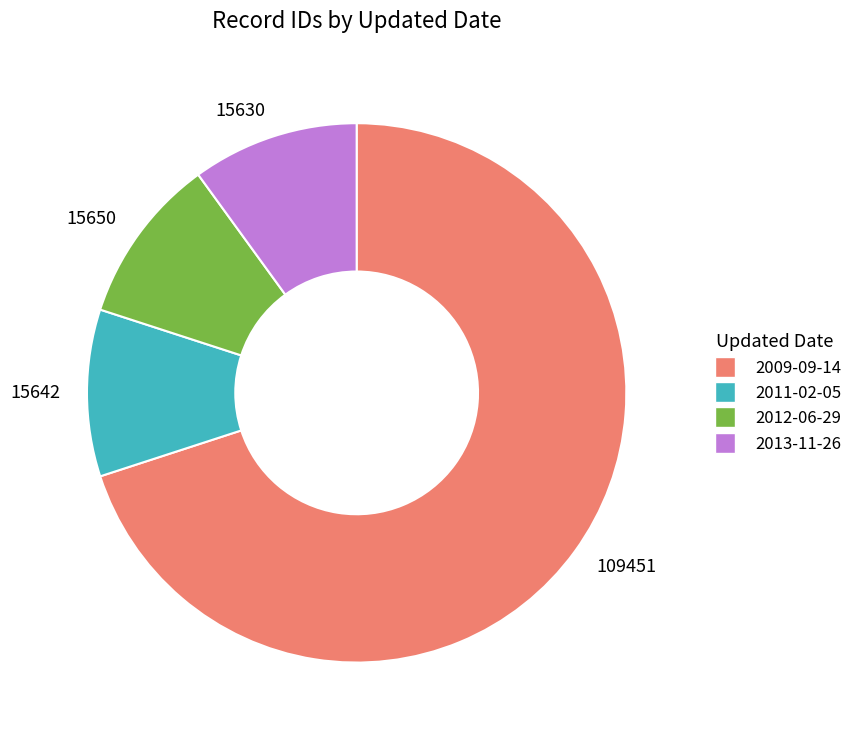

Does any single category account for the majority?

Yes